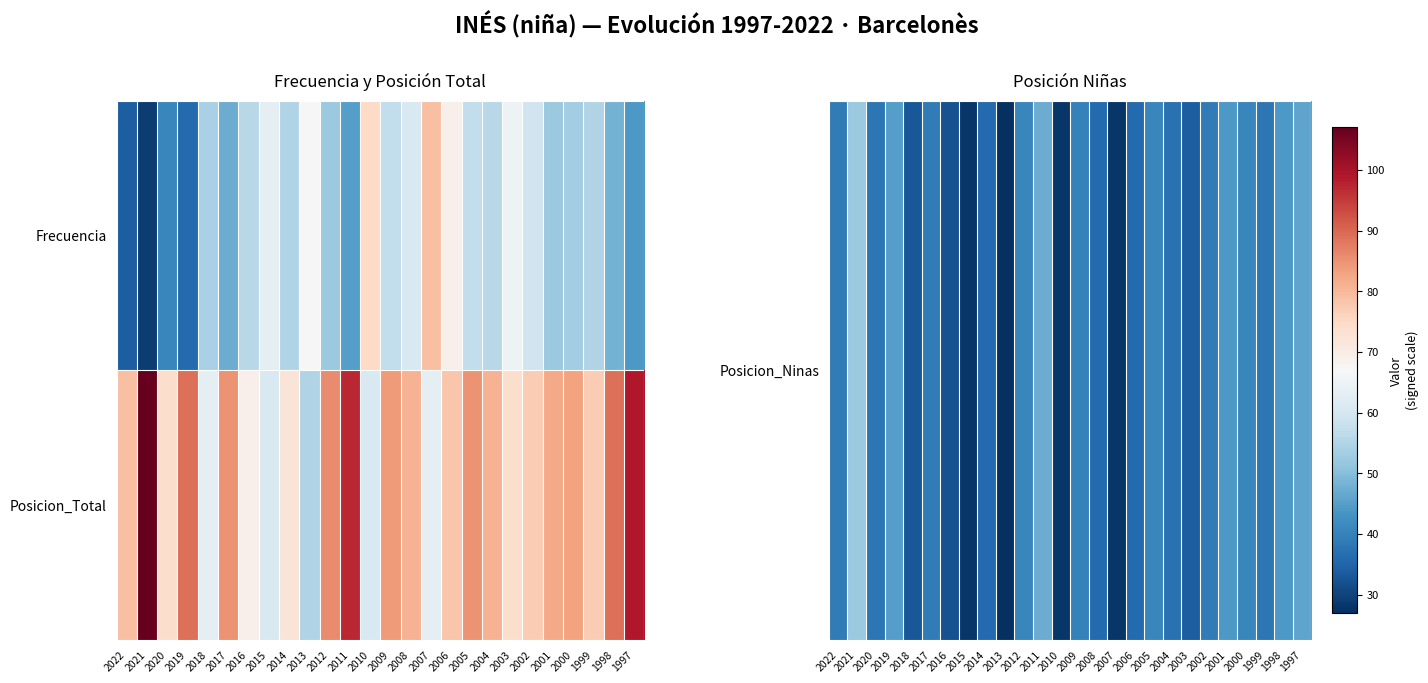

At 2014, list the series in order from largest to smallest.

Posicion_Total, Posicion_Ninas